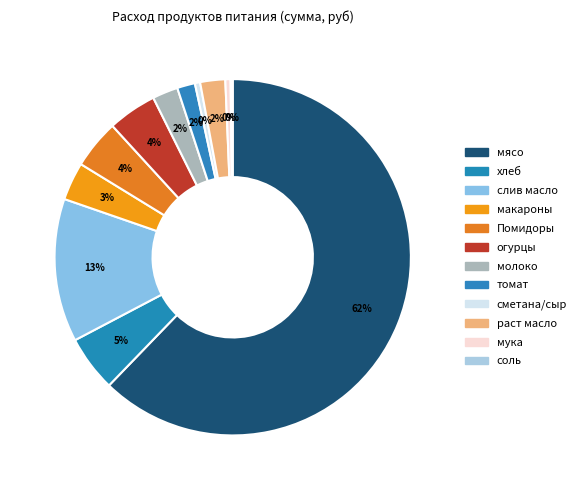

What is the majority slice?

мясо